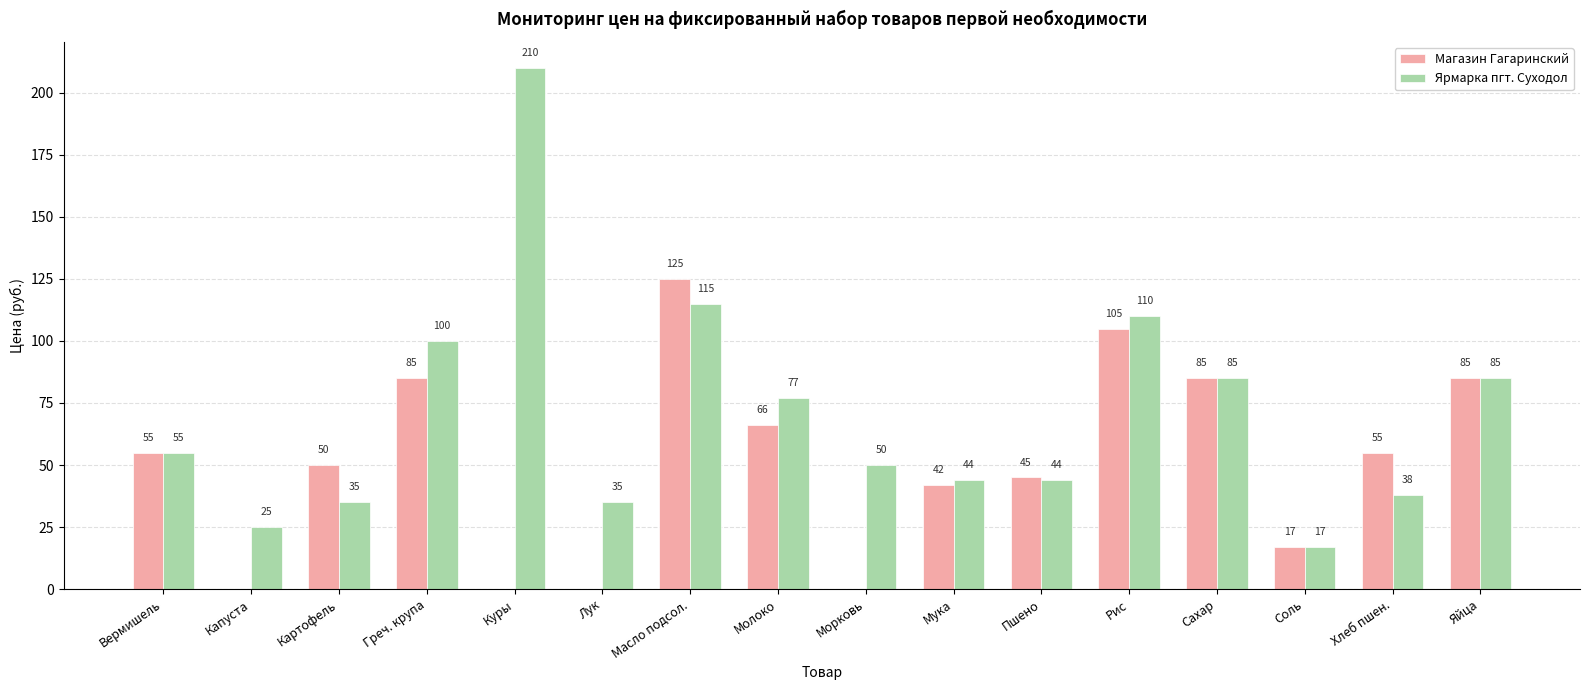

What is the total value across all series at Сахар?

170